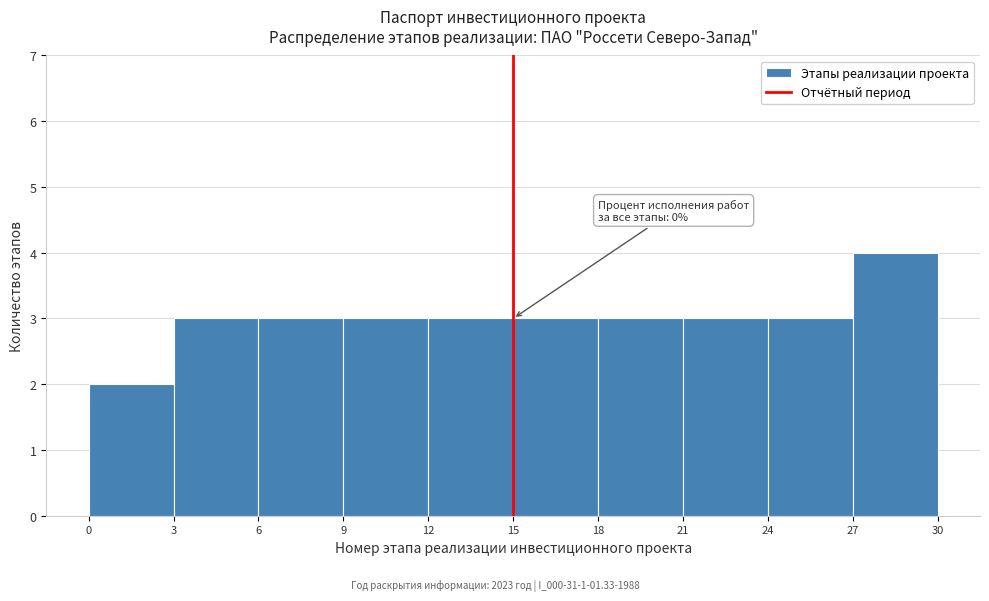

Which range on the x-axis has the tallest bar?

27 to 30